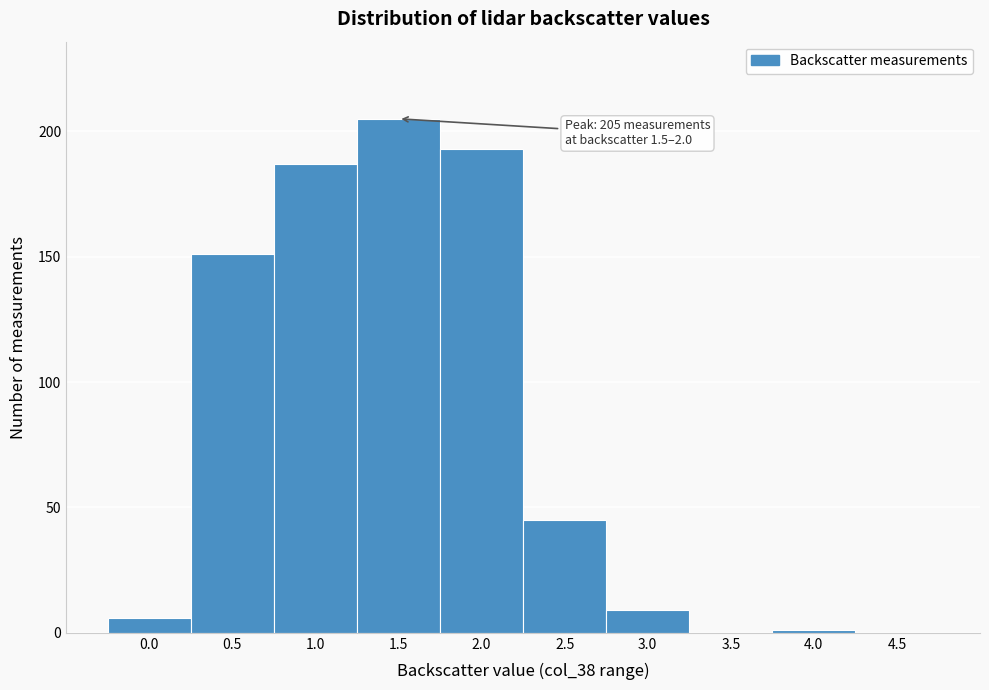

Reading left to right, list all the values displayed in this chart.

0.0=6	0.5=151	1.0=187	1.5=205	2.0=193	2.5=45	3.0=9	3.5=0	4.0=1	4.5=0